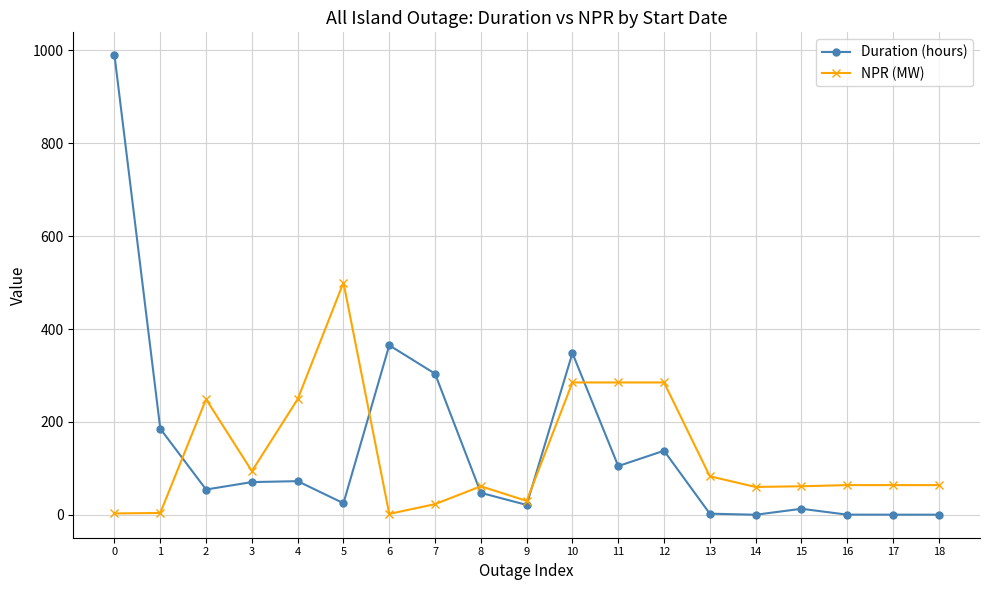

Is it true that NPR (MW) equals 133.6 at 3?

False